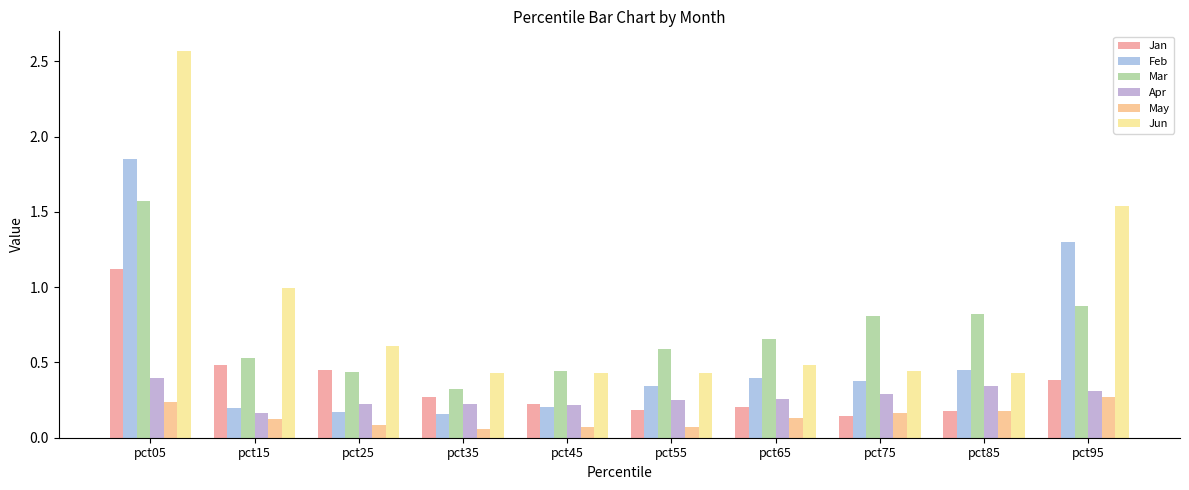

What is the difference between the Feb values at pct55 and pct95?

1.0